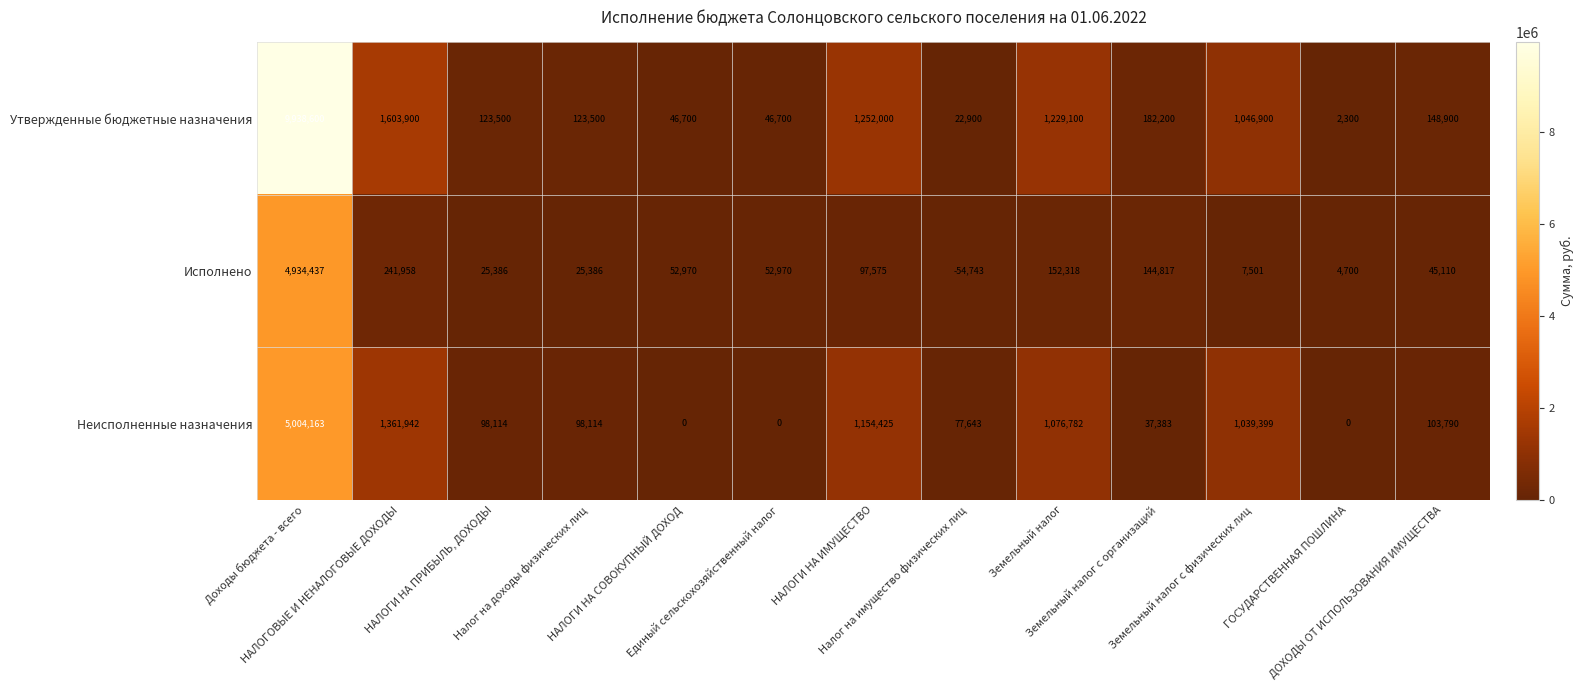

What is the difference between the maximum and minimum values in the Исполнено series?

4989180